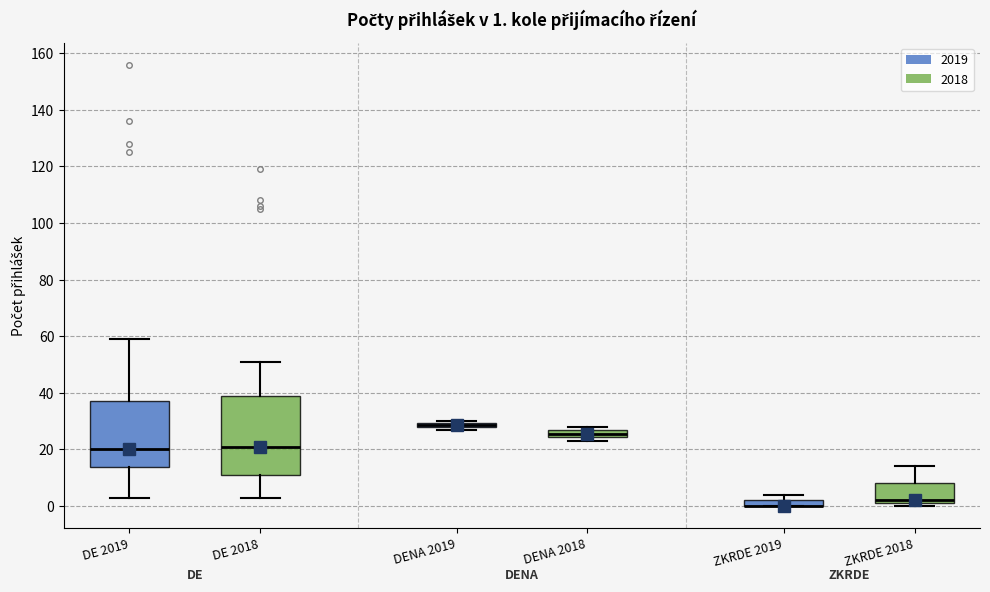

Comparing the boxes themselves (not the whiskers), which one is the tallest?

DE 2018